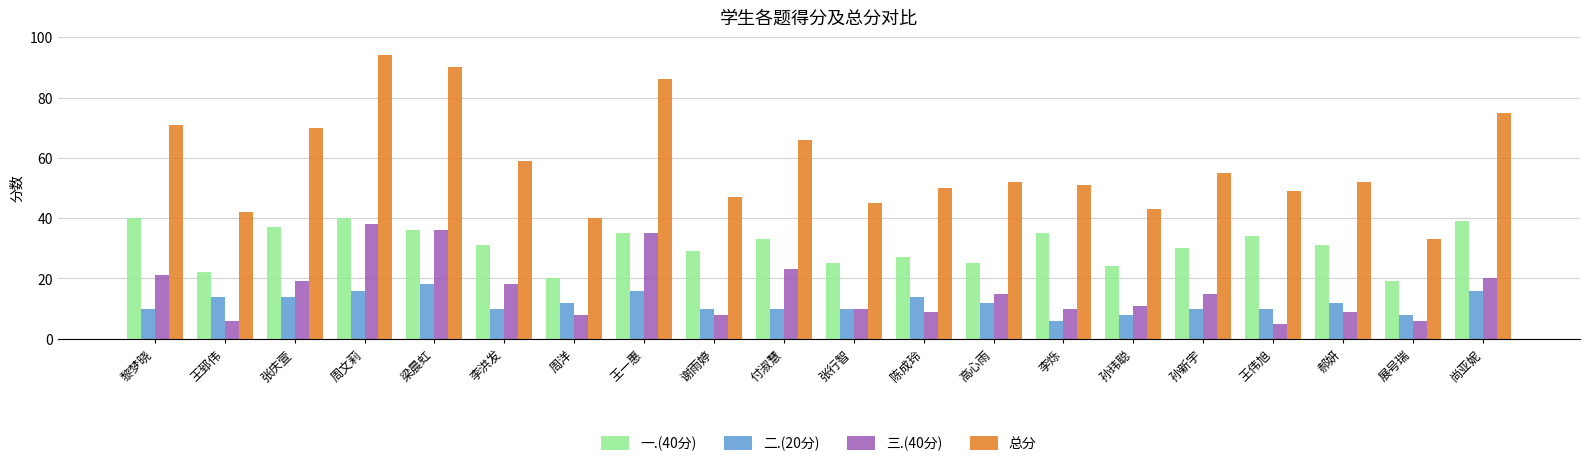

At 付淑慧, list the series in order from smallest to largest.

二.(20分), 三.(40分), 一.(40分), 总分